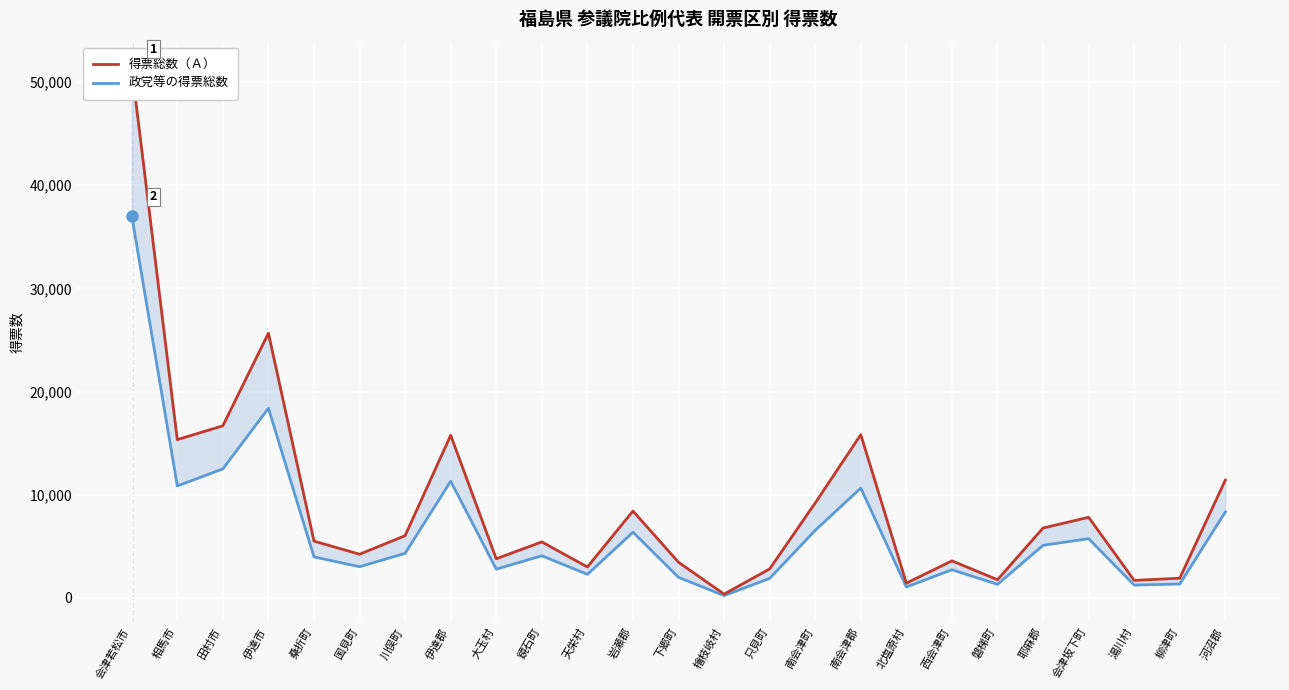

At how many categories does at least one series exceed 29204?

1